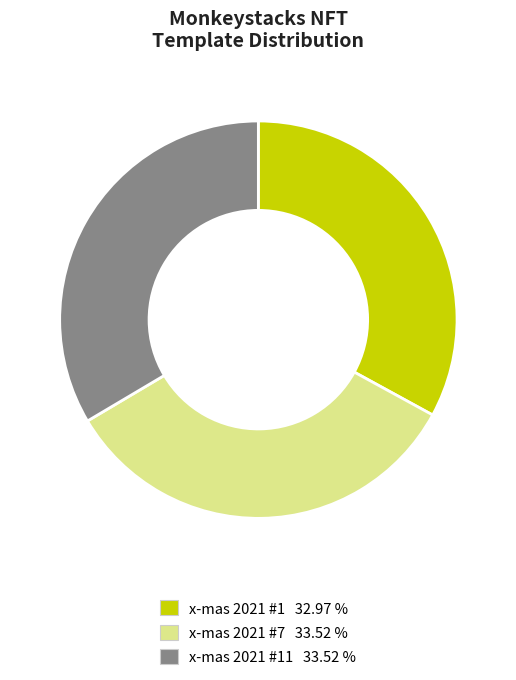

Is there any slice that represents more than half of the pie?

No